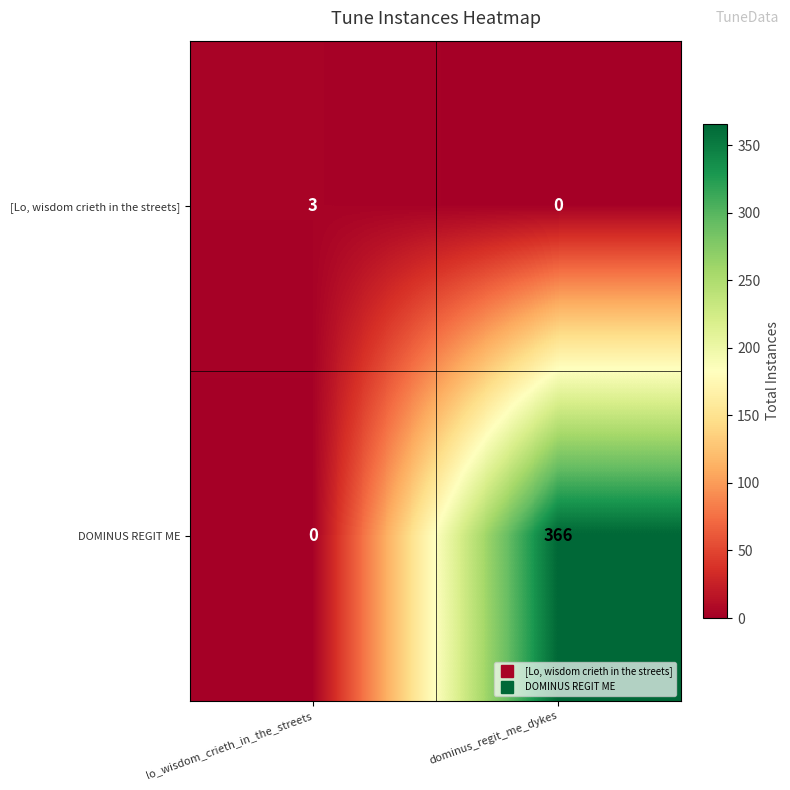

What is the difference between the DOMINUS REGIT ME values at dominus_regit_me_dykes and lo_wisdom_crieth_in_the_streets?

366